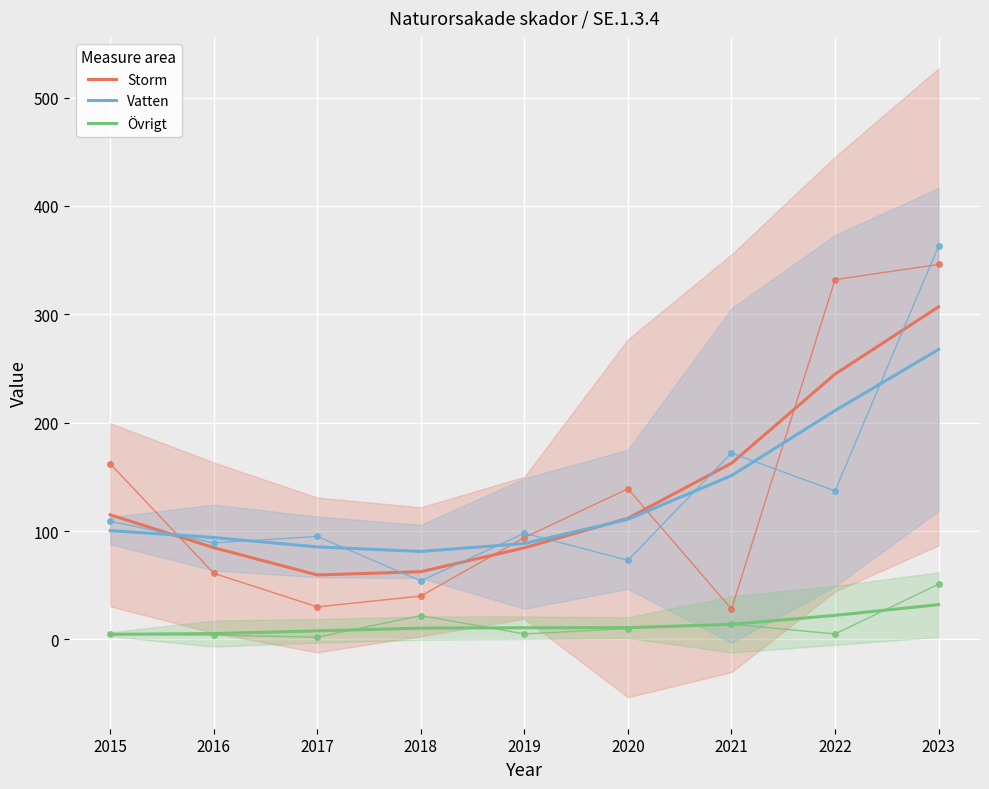

What value does the Övrigt series have at 2020?

10.9